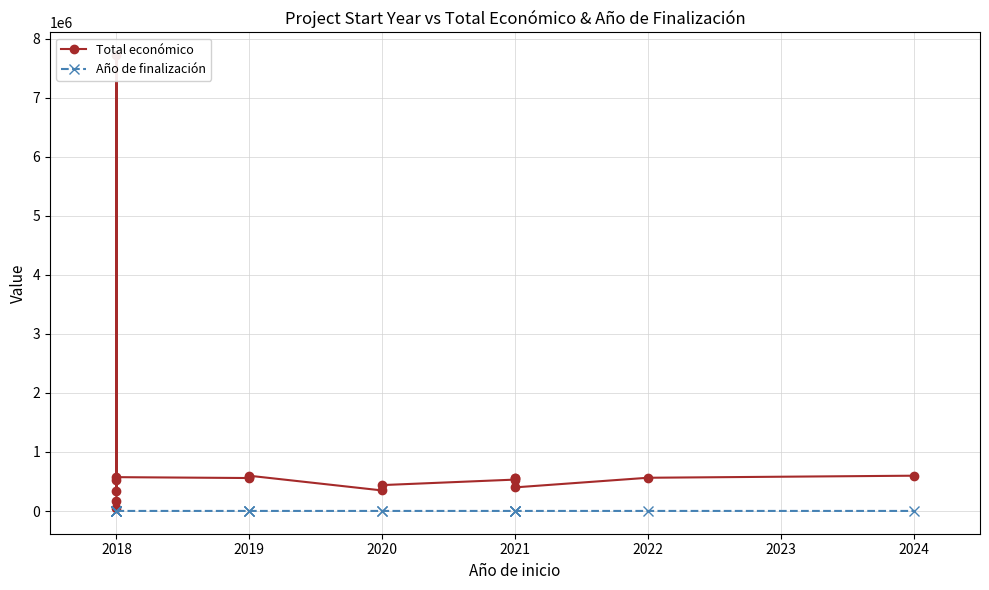

Read the Total económico value at 2020, to the nearest 50.

439600